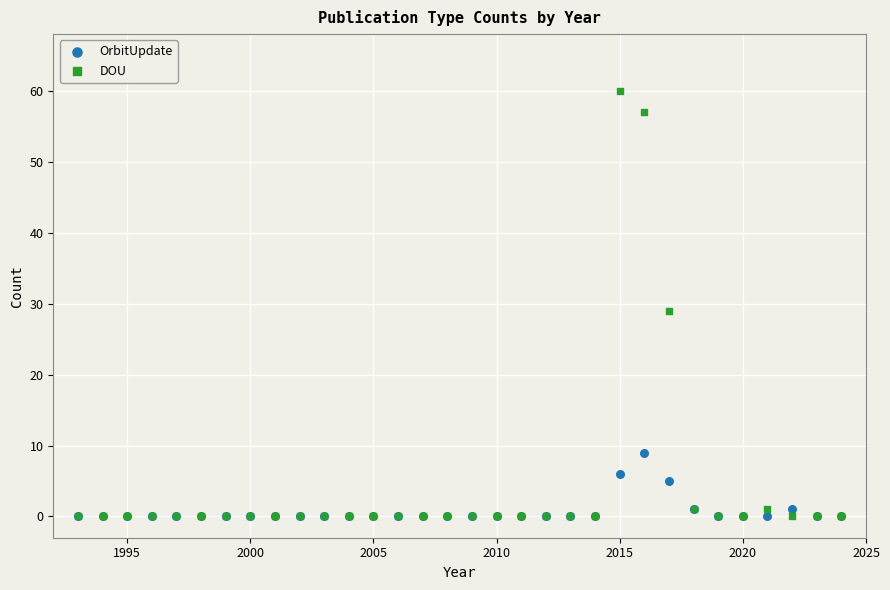

What are all the series names shown in the legend?

OrbitUpdate, DOU